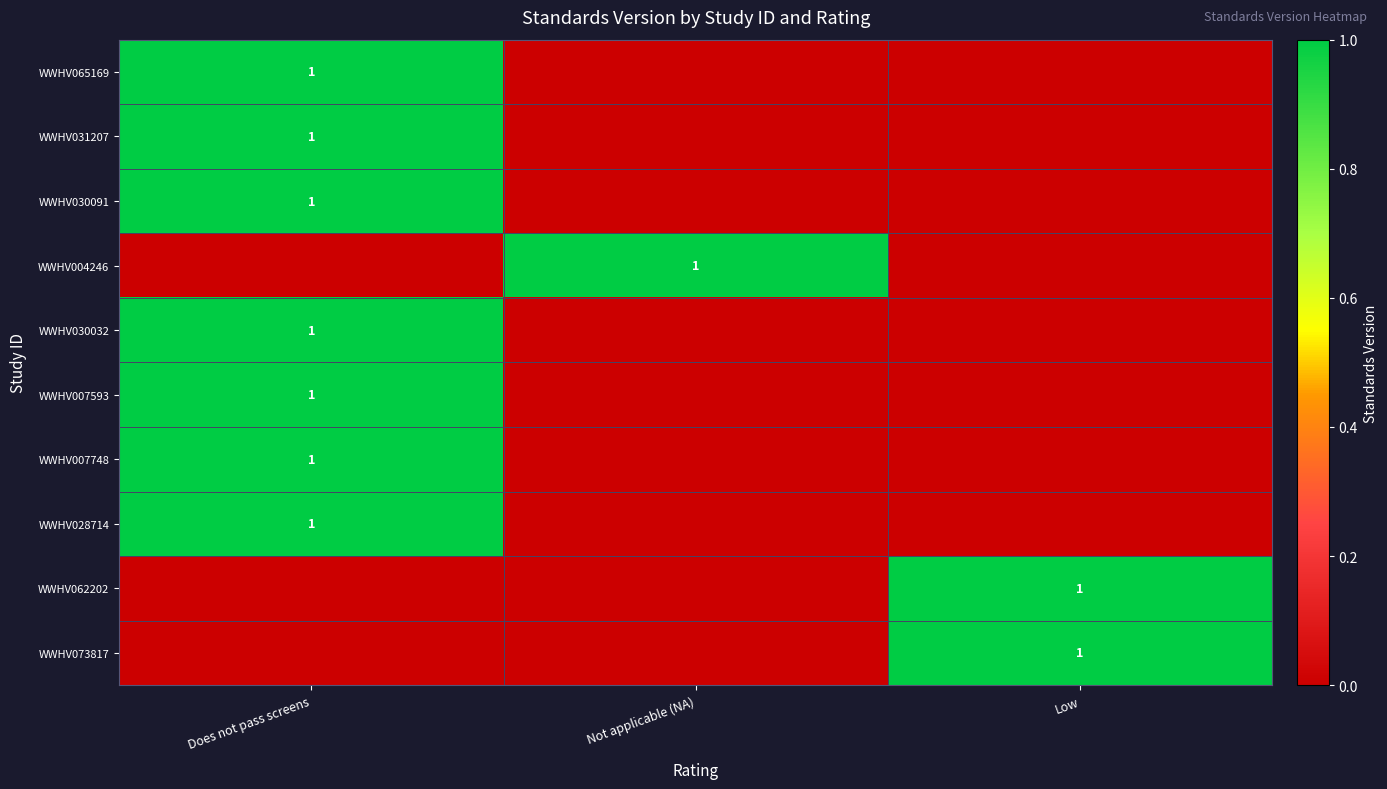

Is it true that WWHV062202 equals 1 at Low?

True